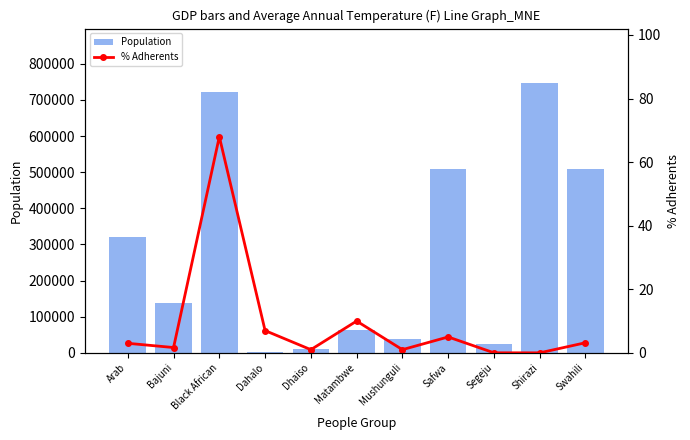

What is the sum of all % Adherents values?

99.9